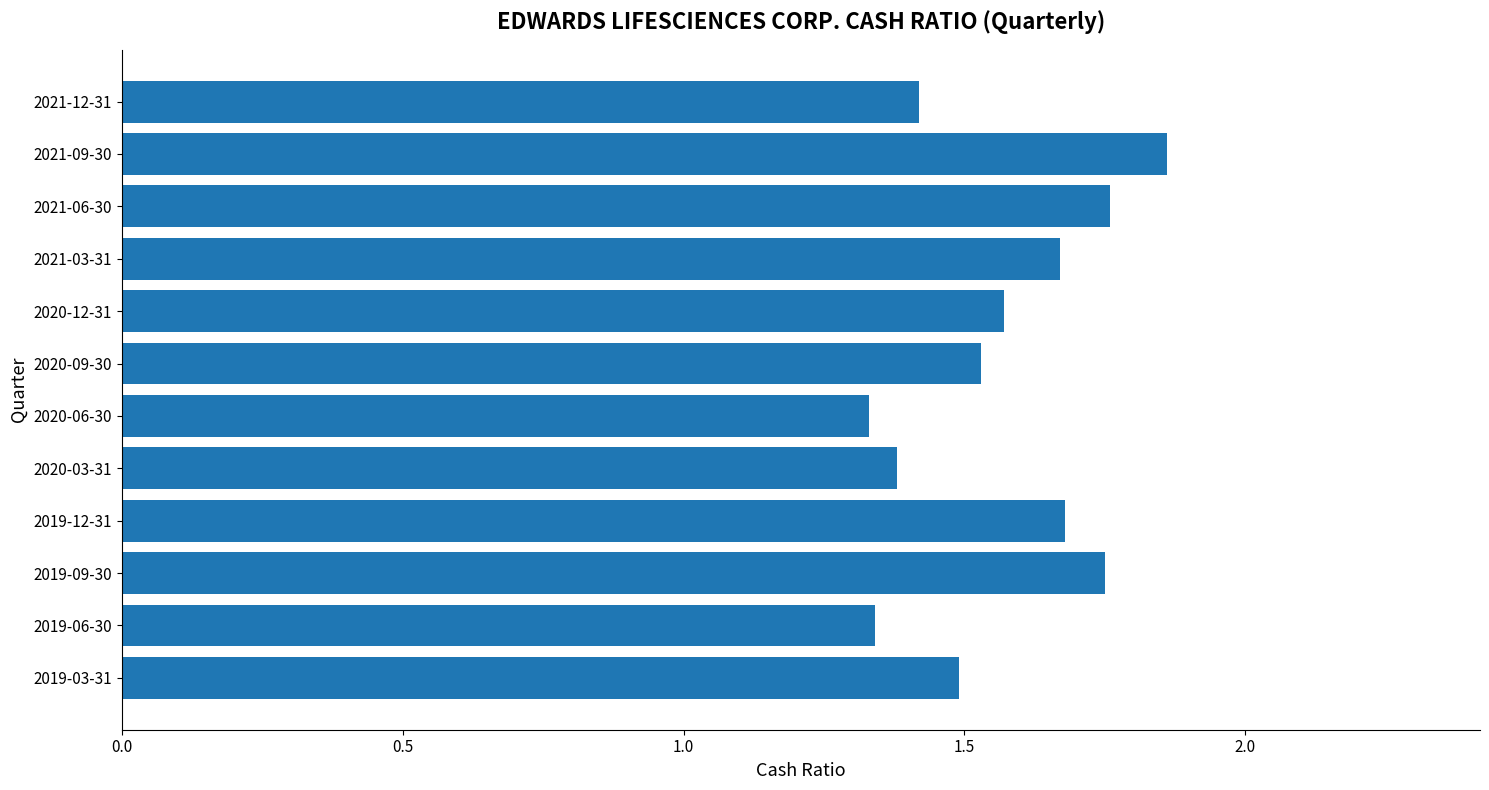

What is the difference between the maximum and minimum values?

0.5